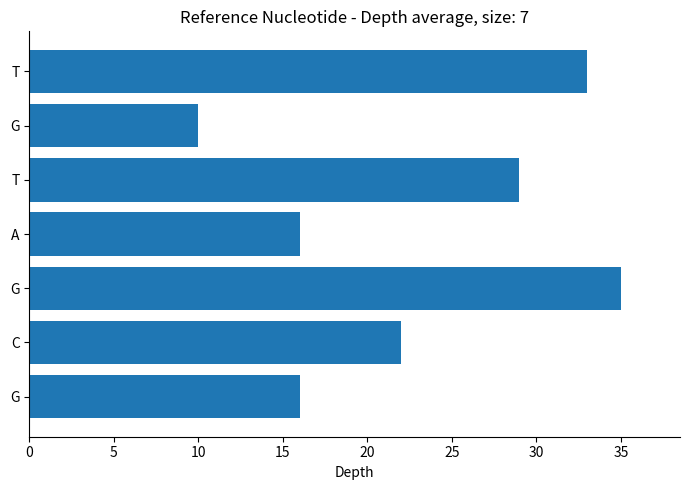

How many data points does each series have?

7